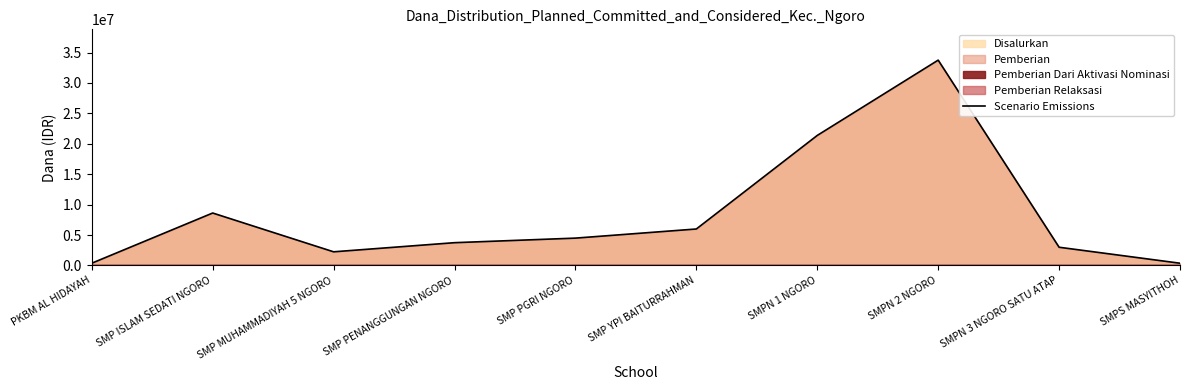

What is the sum of the values at SMPN 3 NGORO SATU ATAP and SMP PENANGGUNGAN NGORO?

6750000